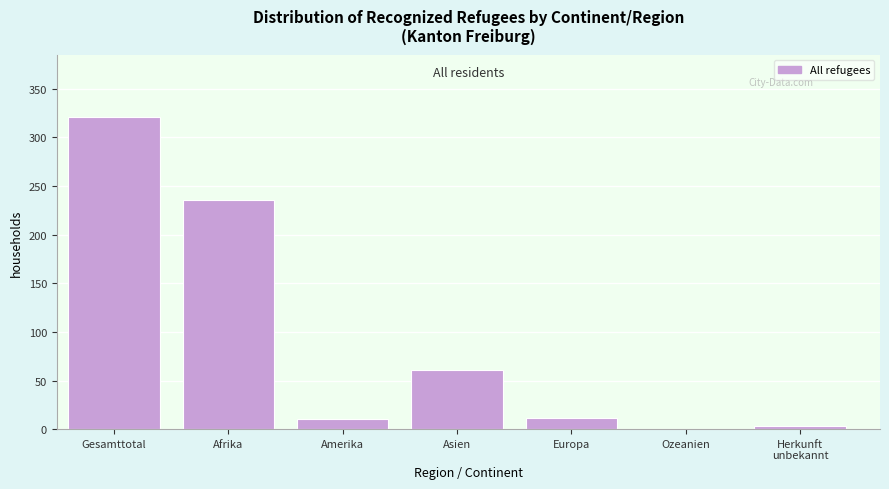

True or false: the data shows 0 at Ozeanien.

True